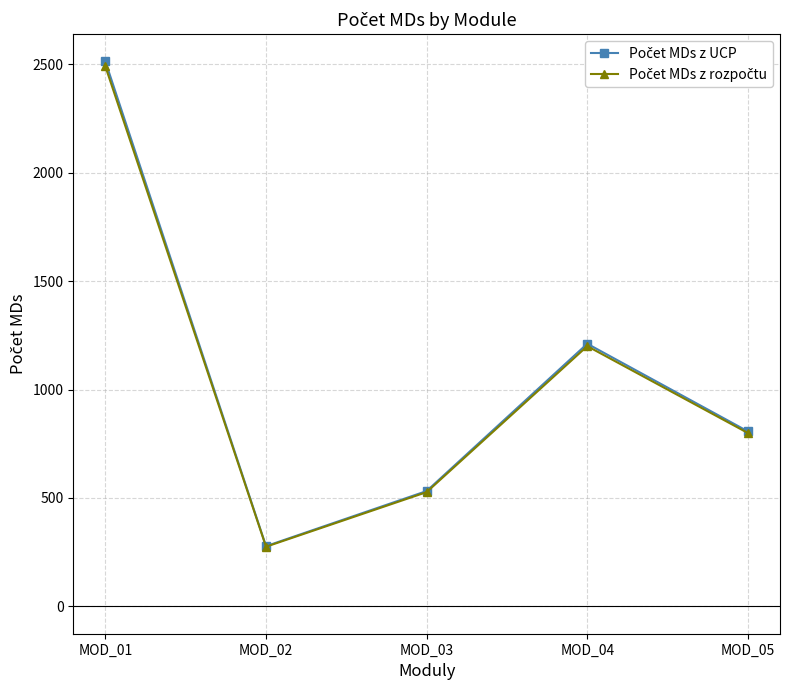

What is the maximum value shown in the chart?

2512.0